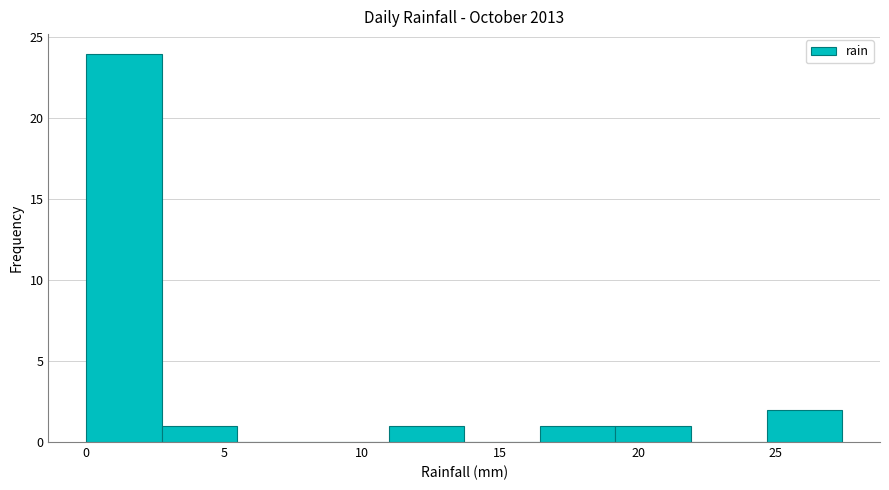

Reading left to right, list every bar in this chart as the range it spans on the x-axis followed by its height. Neither the bar edges nor the heights are printed on the chart, so give them approximately, as read against the axes.

0.0 to 2.5: 24
2.5 to 5.5: 1
5.5 to 8.0: 0
8.0 to 11.0: 0
11.0 to 13.5: 1
13.5 to 16.5: 0
16.5 to 19.0: 1
19.0 to 22.0: 1
22.0 to 24.5: 0
24.5 to 27.5: 2